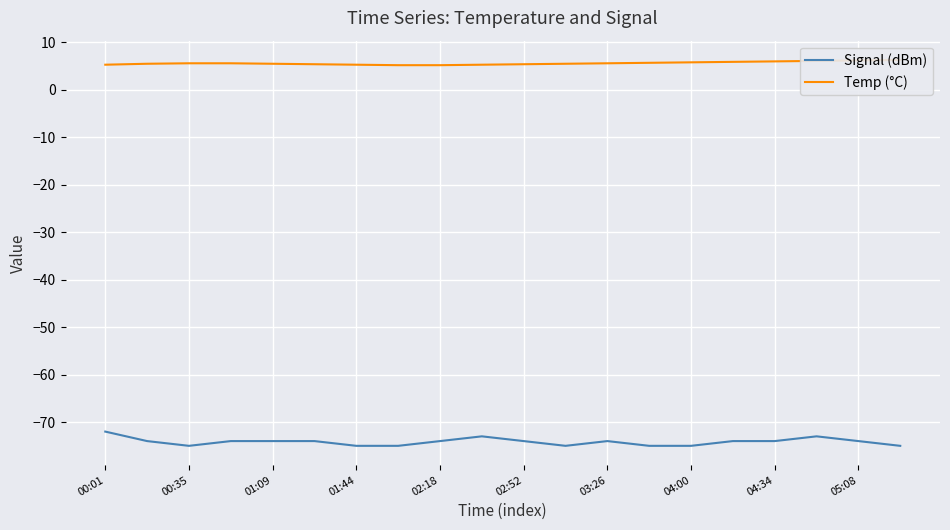

The value of Signal (dBm) at 02:18 is -74. True or false?

True